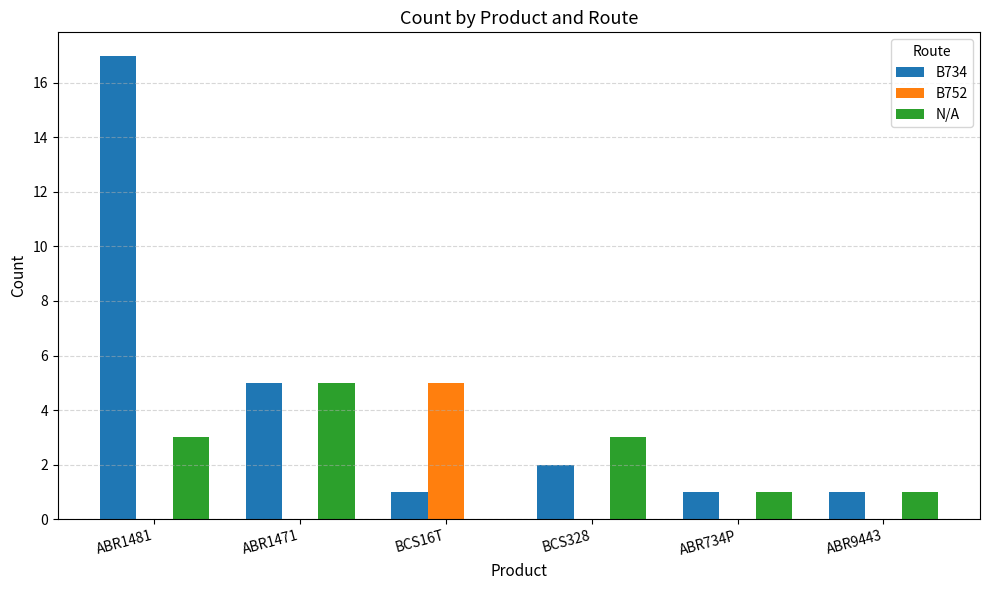

The B734 series shows 17 at ABR1481. True or false?

True